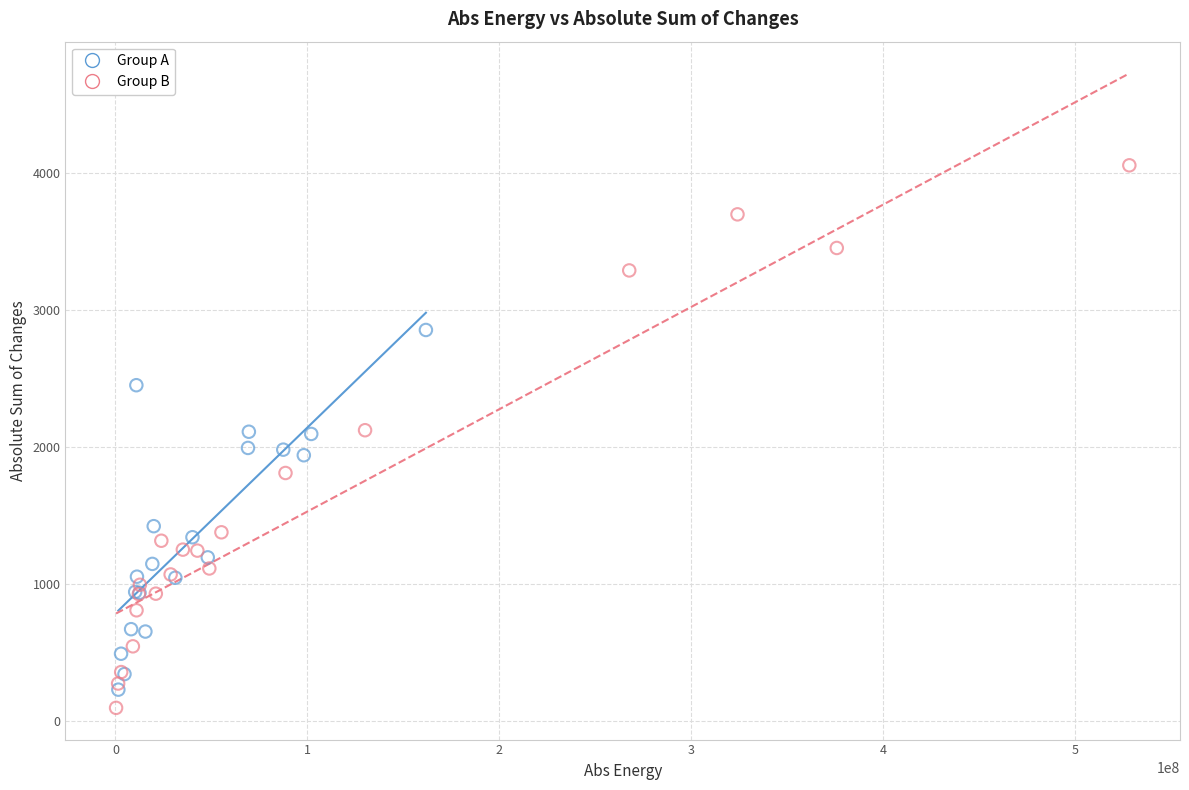

Which series has the largest Y range (max minus min)?

Group B